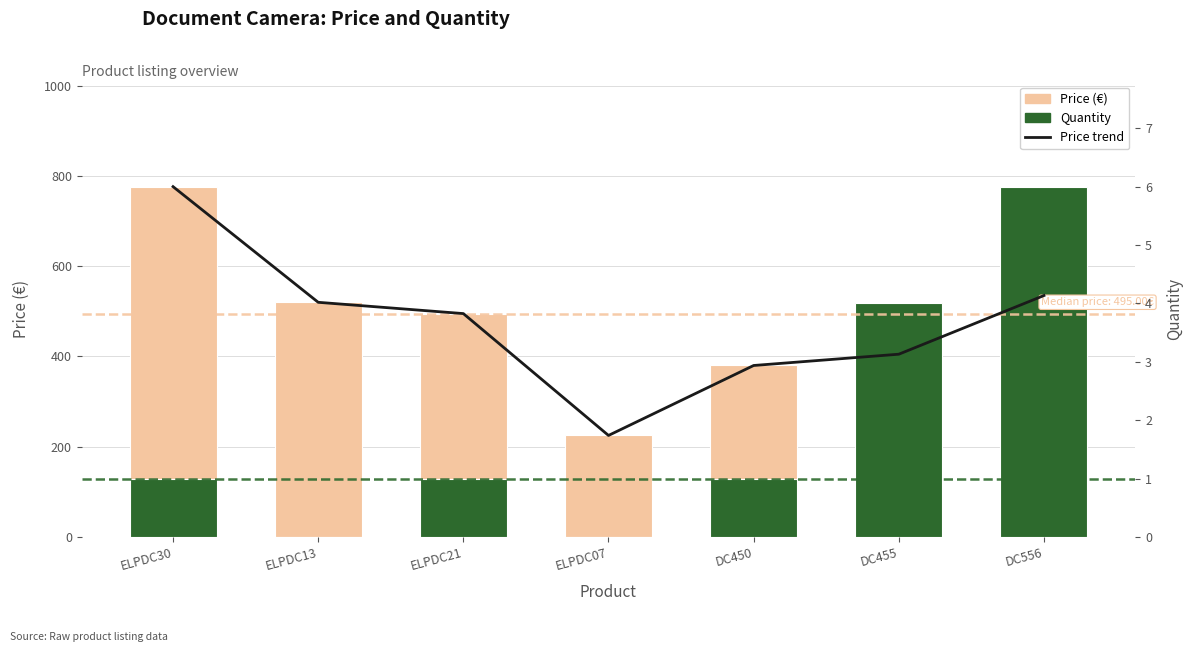

The Price trend series shows 303.9 at ELPDC21. True or false?

False